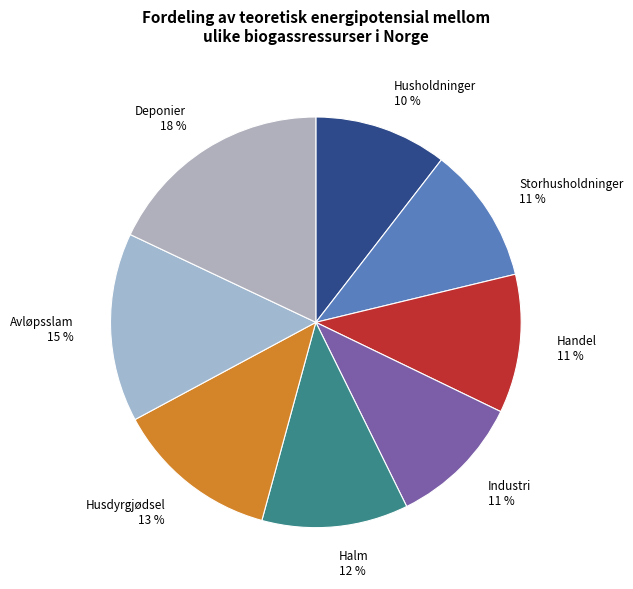

To the nearest percent, what percentage of the pie is Deponier?

18%